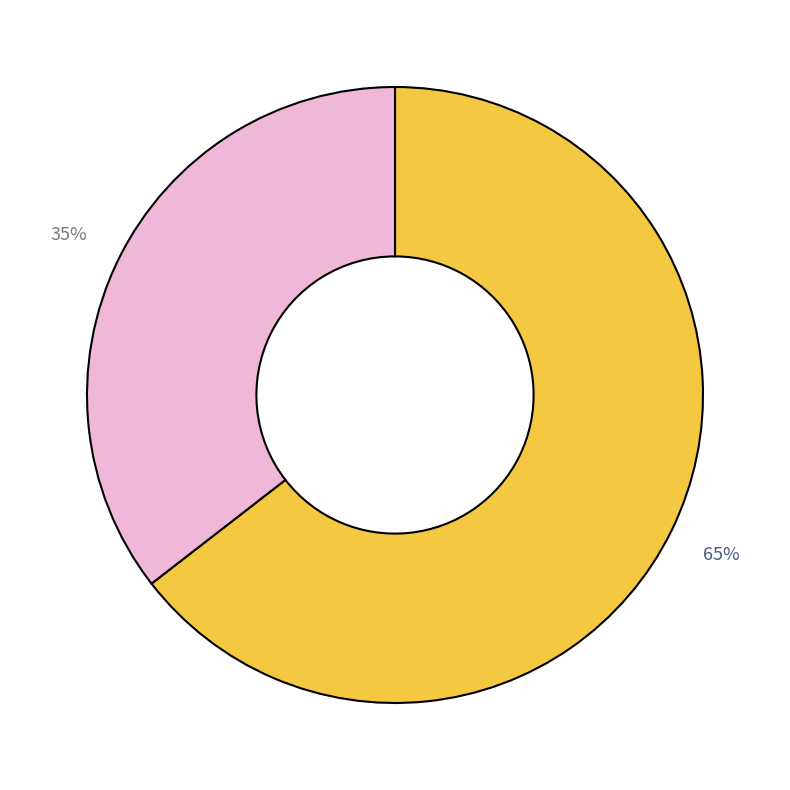

Is there a majority slice in this chart?

Yes